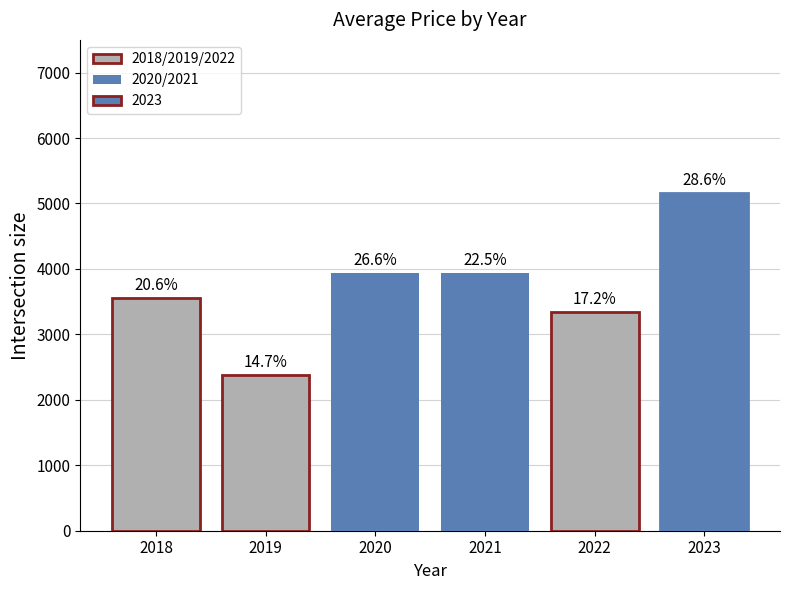

What is the value of the 1st bar from the left?

3550.0